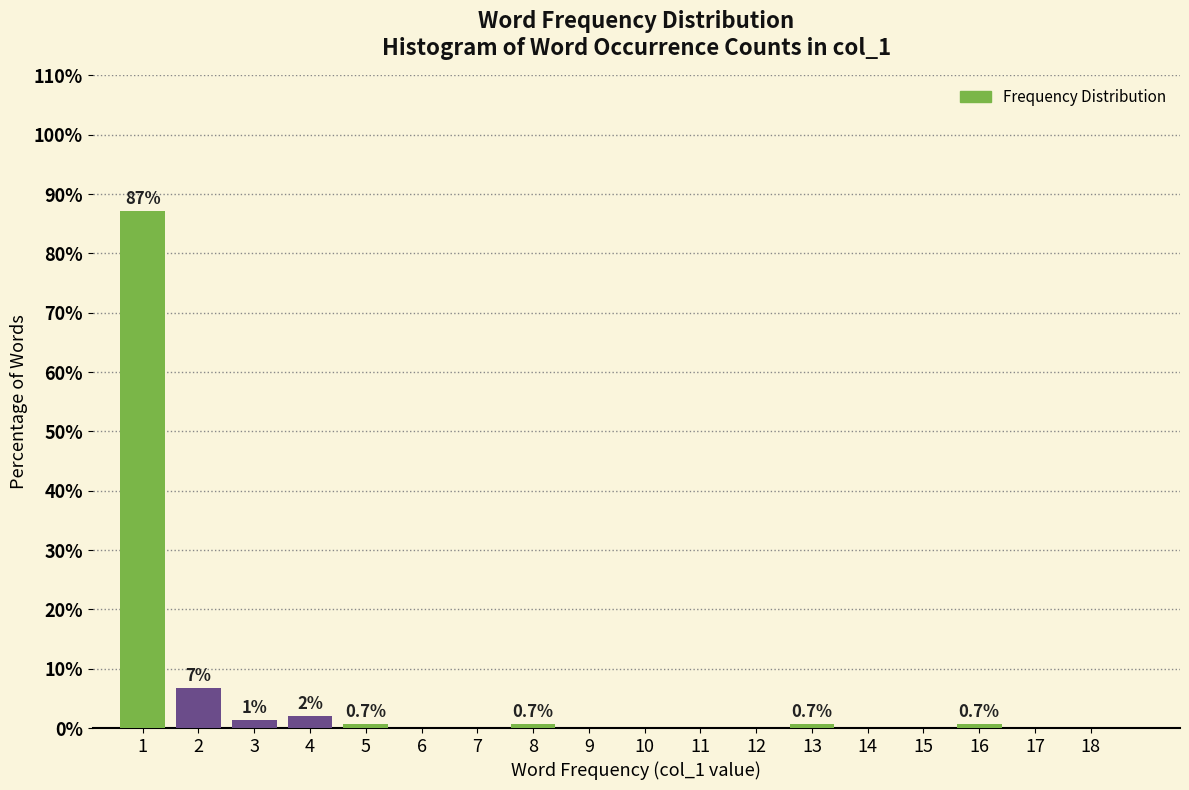

Reading left to right, transcribe all the data shown in this chart.

1=87.2	2=6.8	3=1.4	4=2.0	5=0.7	6=0.0	7=0.0	8=0.7	9=0.0	10=0.0	11=0.0	12=0.0	13=0.7	14=0.0	15=0.0	16=0.7	17=0.0	18=0.0